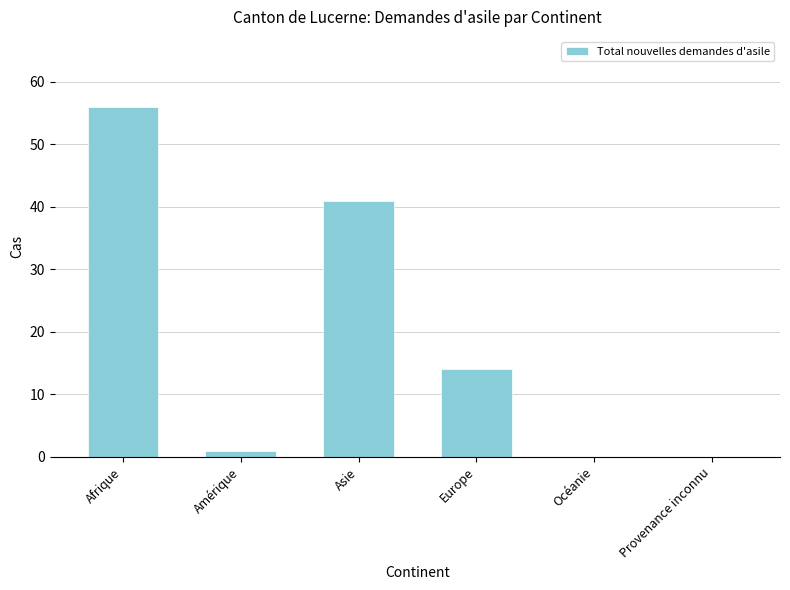

How many distinct data groups are displayed?

1